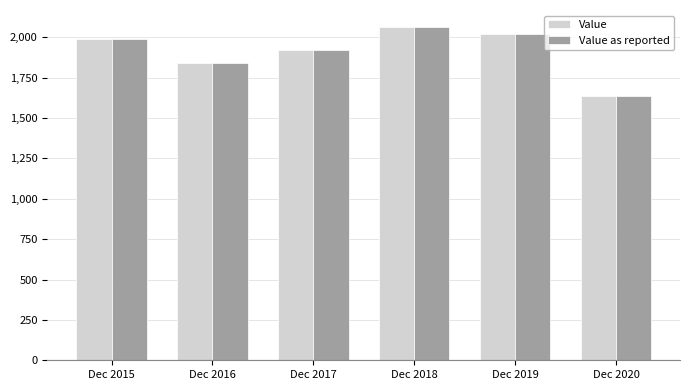

What is the greatest value displayed?

2065